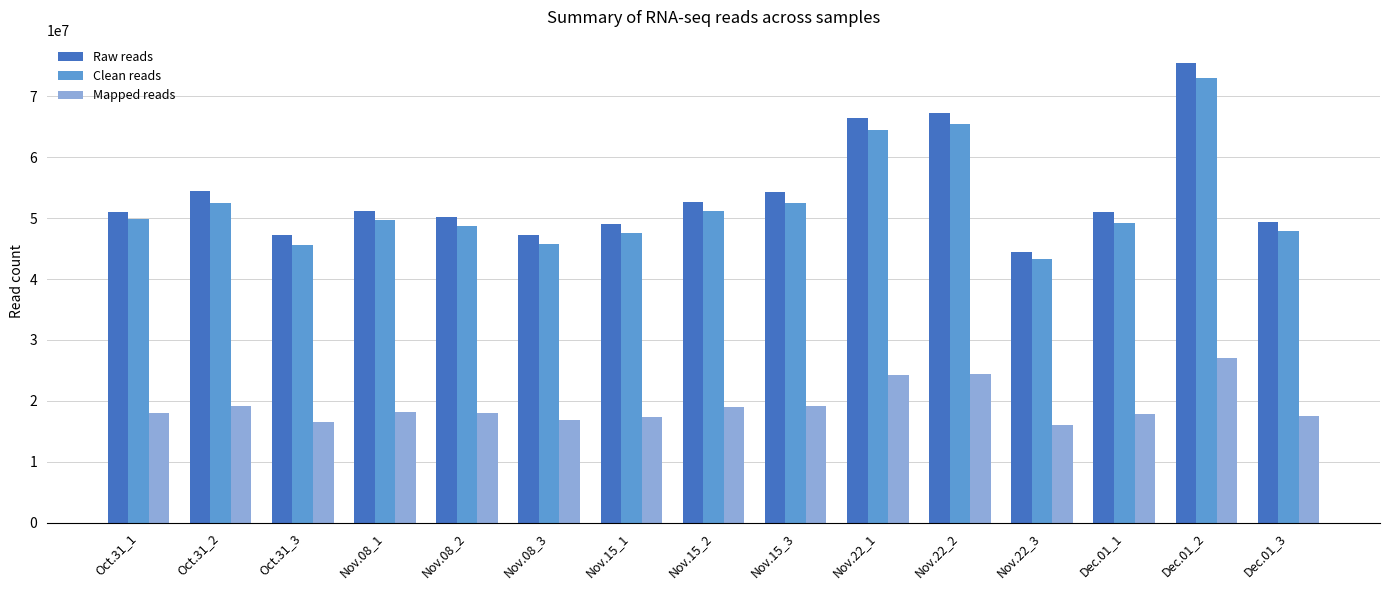

What is the sum of all Clean reads values?

786774456